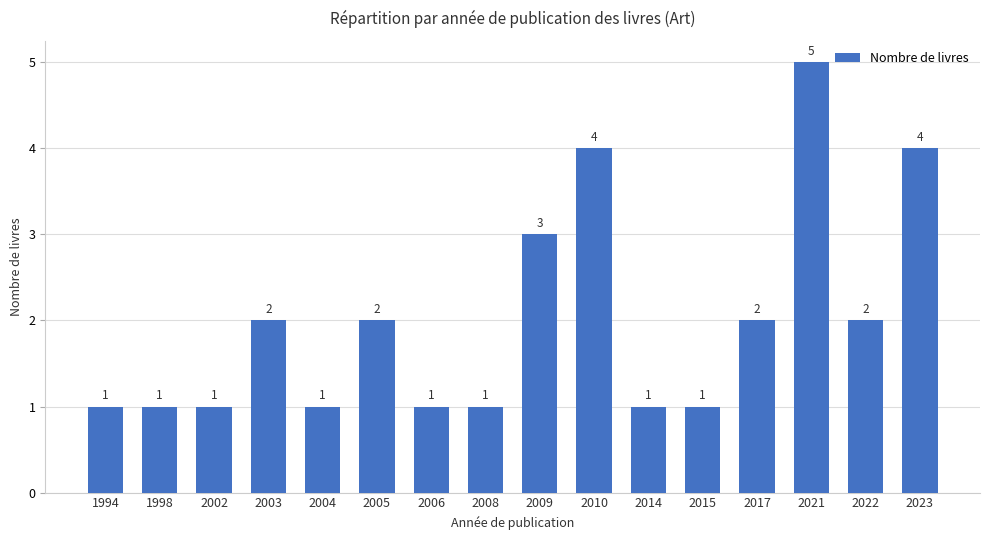

What is the change in value from 2006 to 2023?

+3